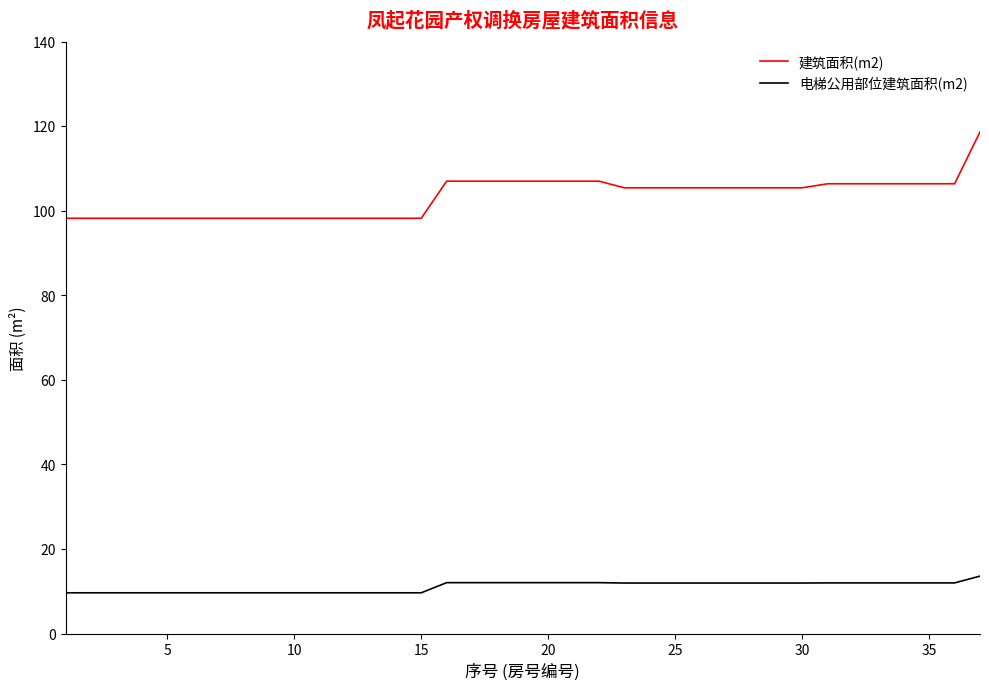

What is the maximum value shown in the chart?

118.7